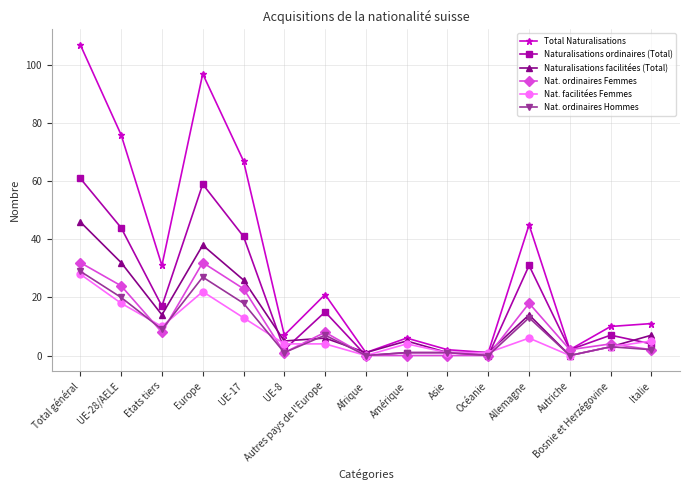

Is the value of Nat. facilitées Femmes at Asie greater than the value of Nat. ordinaires Femmes at Allemagne?

No